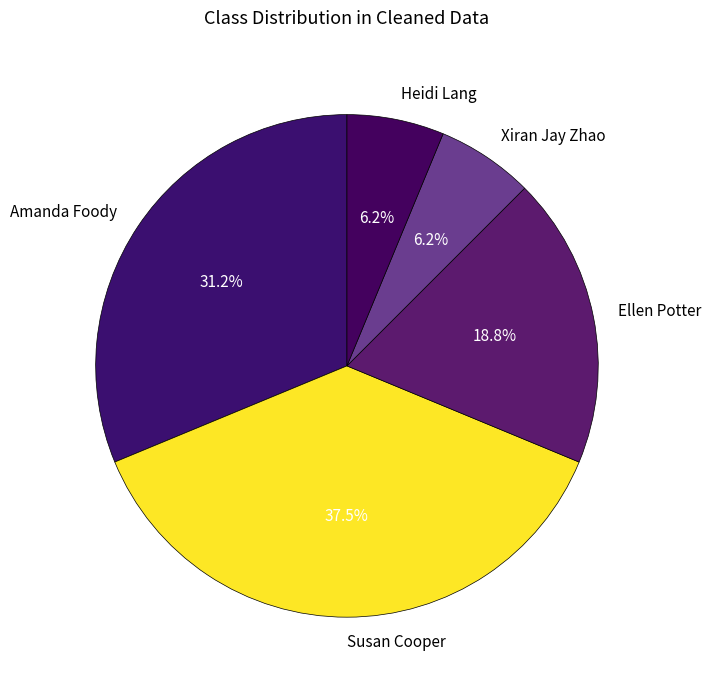

Do Xiran Jay Zhao and Ellen Potter together represent more than half of the pie?

No